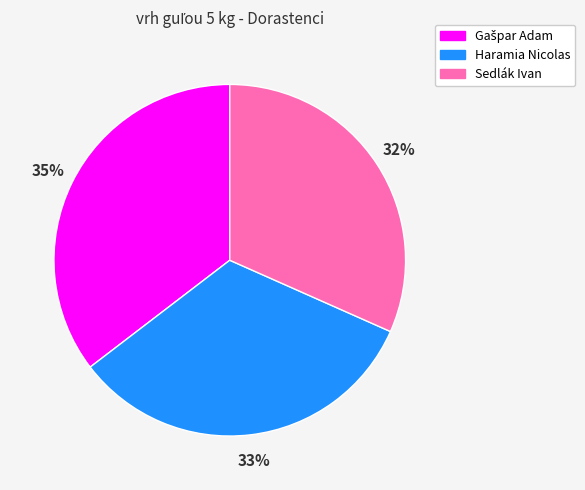

How many segments does this pie chart have?

3